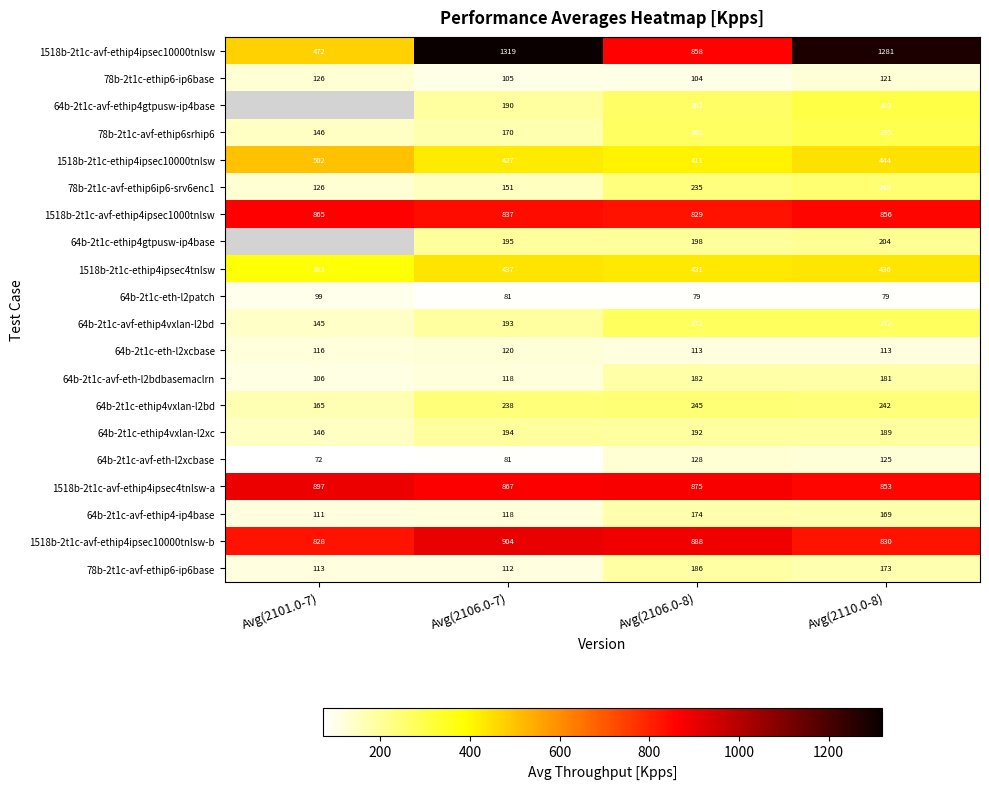

What is the average value of the 64b-2t1c-avf-eth-l2xcbase series?

101.5